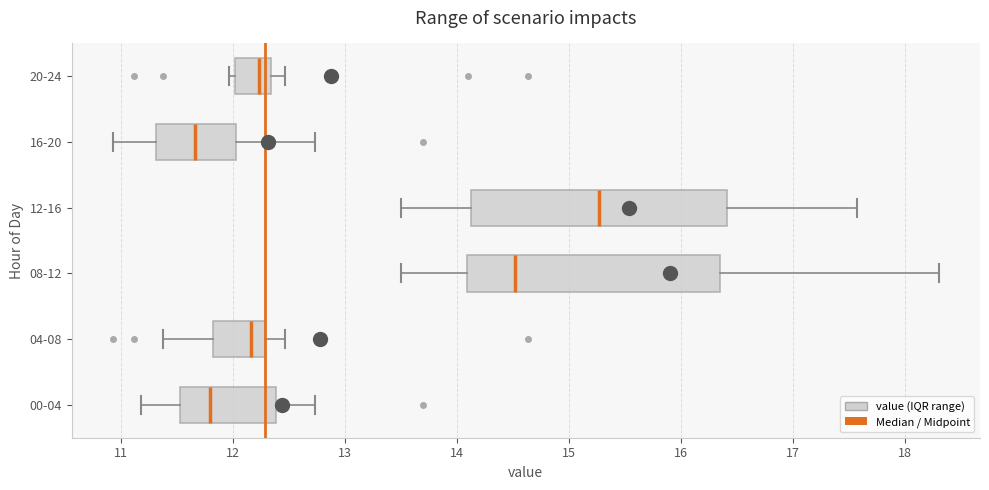

Reading bottom to top, read every box against the x-axis: the position of its median line, the range the box covers, and the ends of its whiskers. The values are not printed on the chart, so give them approximately, as read against the axis.

00-04: median 11.8, box 11.5 to 12.4, whiskers 11.2 to 12.7
04-08: median 12.2, box 11.8 to 12.3, whiskers 11.4 to 12.5
08-12: median 14.5, box 14.1 to 16.4, whiskers 13.5 to 18.3
12-16: median 15.3, box 14.1 to 16.4, whiskers 13.5 to 17.6
16-20: median 11.7, box 11.3 to 12.0, whiskers 10.9 to 12.7
20-24: median 12.2, box 12.0 to 12.3, whiskers 12.0 (just left of the box's left edge) to 12.5